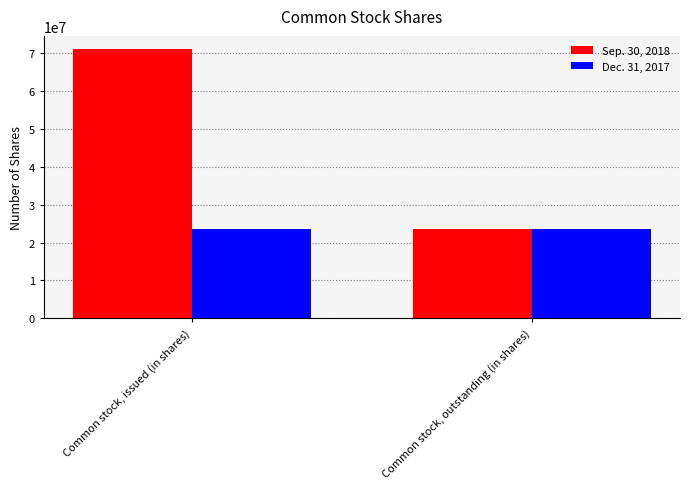

Reading left to right, extract all data points from this chart.

Sep. 30, 2018: Common stock, issued (in shares)=71038419	Common stock, outstanding (in shares)=23645247
Dec. 31, 2017: Common stock, issued (in shares)=23645247	Common stock, outstanding (in shares)=23645247